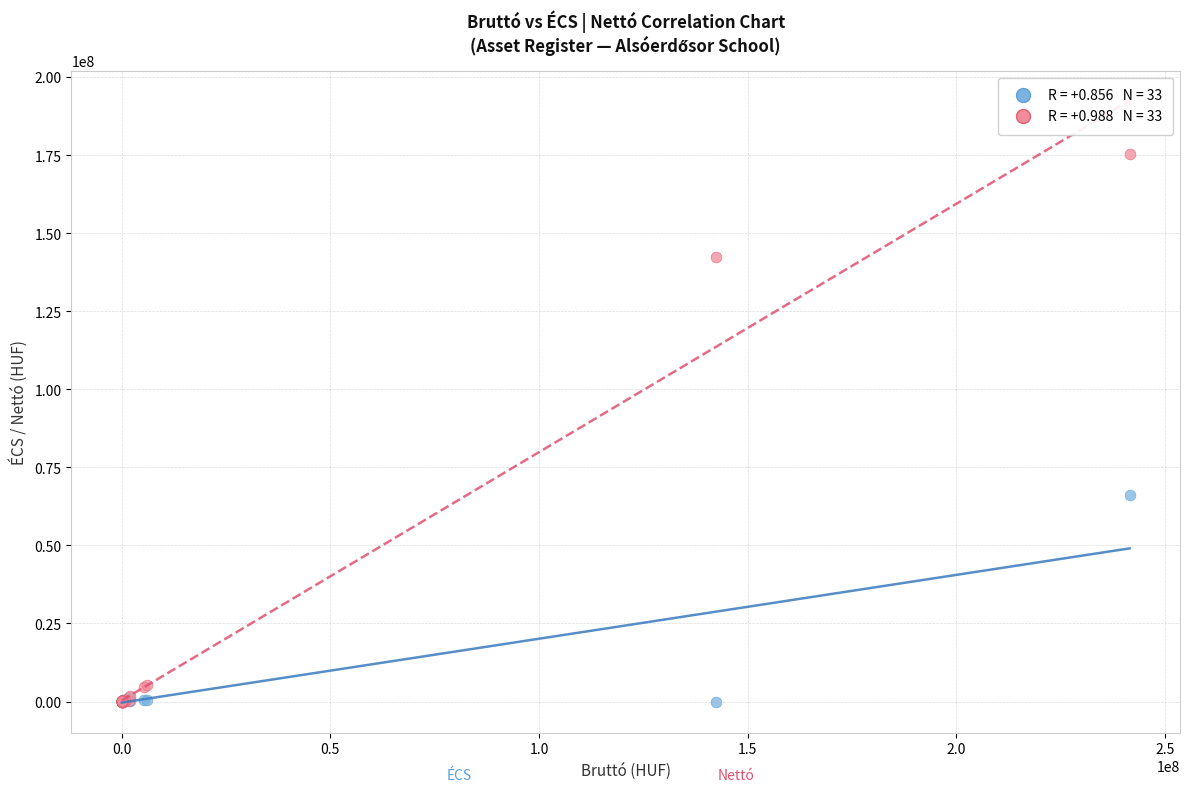

Across all series, what Y value is closest to 87757381?

66014150